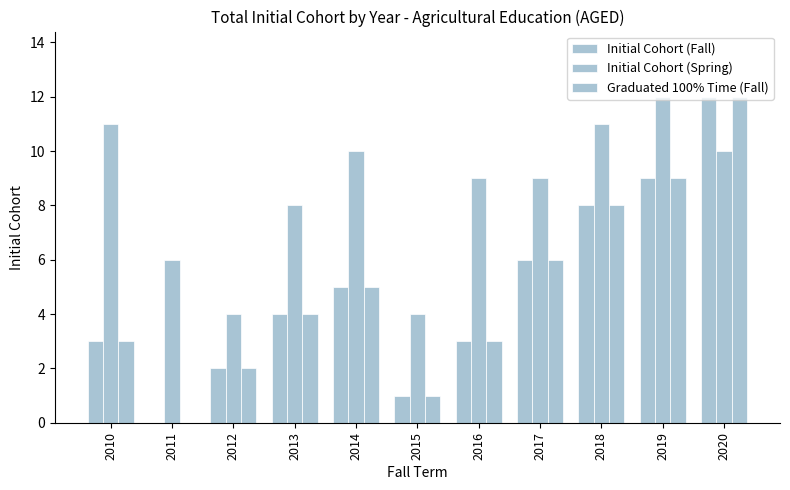

How many groups of bars are there?

11